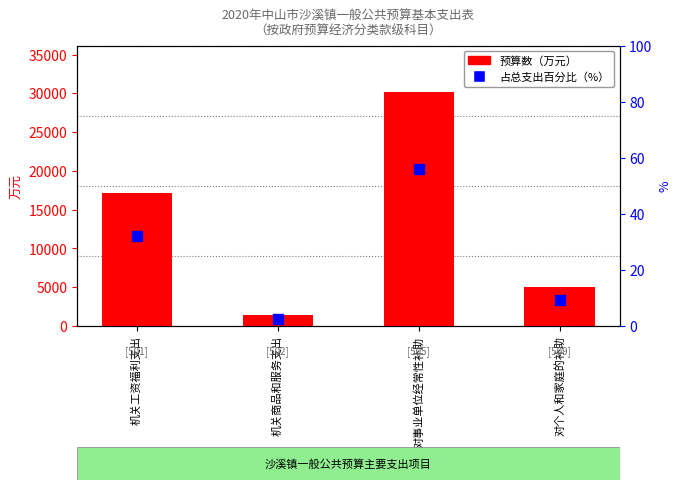

Which series reaches the minimum Y coordinate?

占总支出百分比（%）